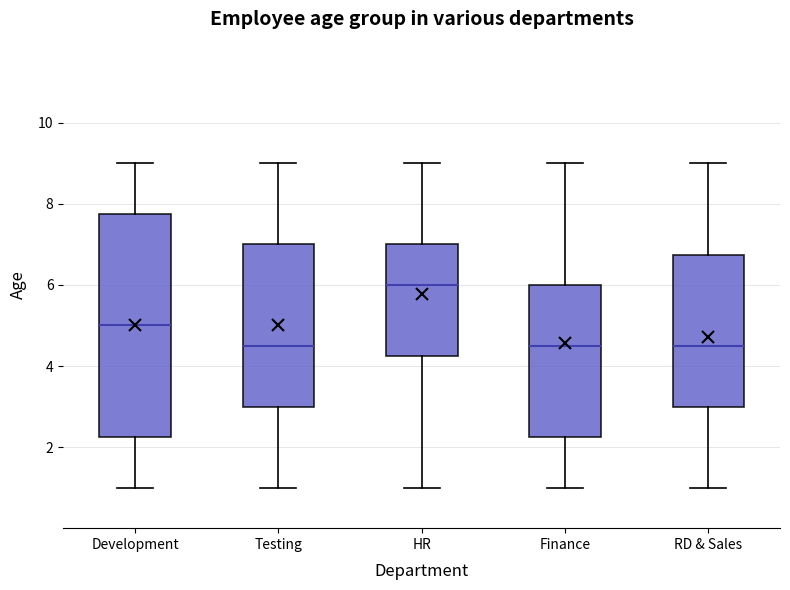

Reading left to right, transcribe this box plot: for each box, give where its median line is, the range the box spans, and where its two whiskers end, as read against the y-axis. The values are not printed on the chart, so give them approximately, as read against the axis.

Development: median 5.0, box 2.2 to 7.8, whiskers 1.0 to 9.0
Testing: median 4.6, box 3.0 to 7.0, whiskers 1.0 to 9.0
HR: median 6.0, box 4.2 to 7.0, whiskers 1.0 to 9.0
Finance: median 4.6, box 2.2 to 6.0, whiskers 1.0 to 9.0
RD & Sales: median 4.6, box 3.0 to 6.8, whiskers 1.0 to 9.0